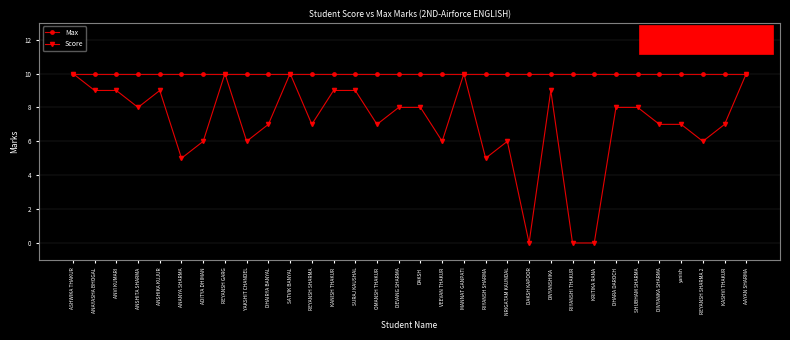

What is the maximum value shown in the chart?

10